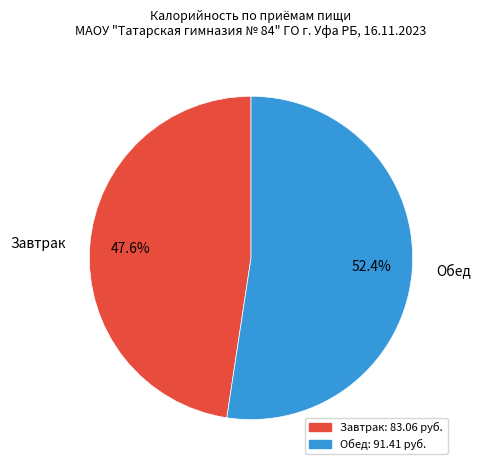

Approximately how many times larger is the value at Обед compared to Завтрак?

1.1